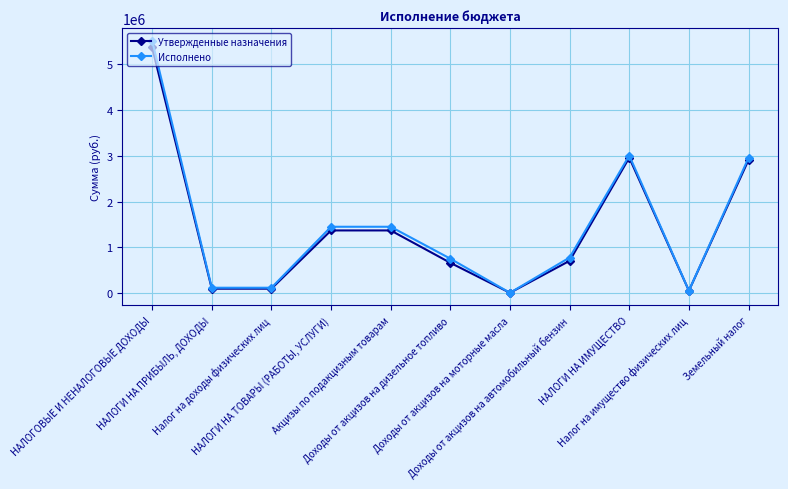

What is the difference between the Исполнено values at НАЛОГИ НА ПРИБЫЛЬ, ДОХОДЫ and Земельный налог?

2841277.9